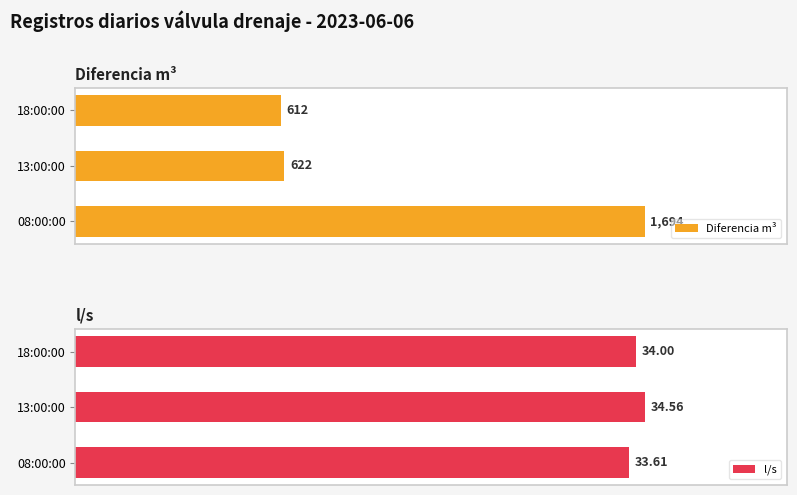

What is the minimum value shown in the chart?

33.6